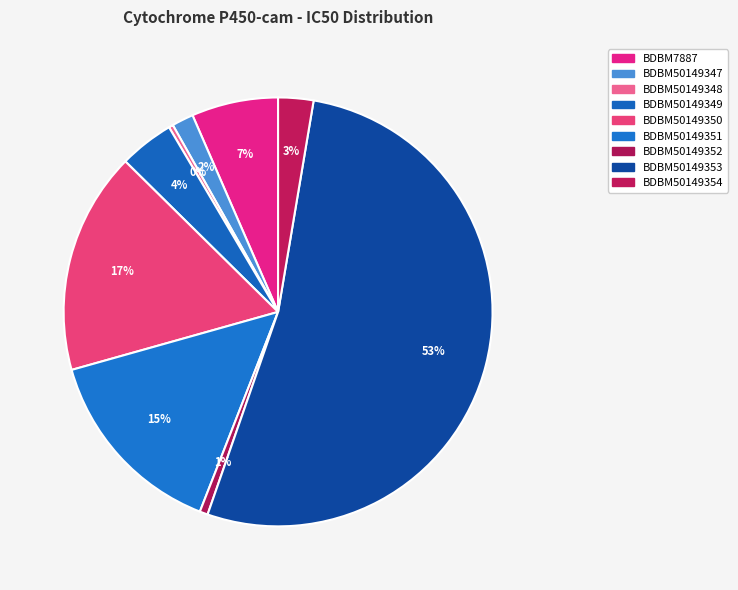

Combined, what portion of the pie is BDBM50149354 and BDBM50149349?

6.8%